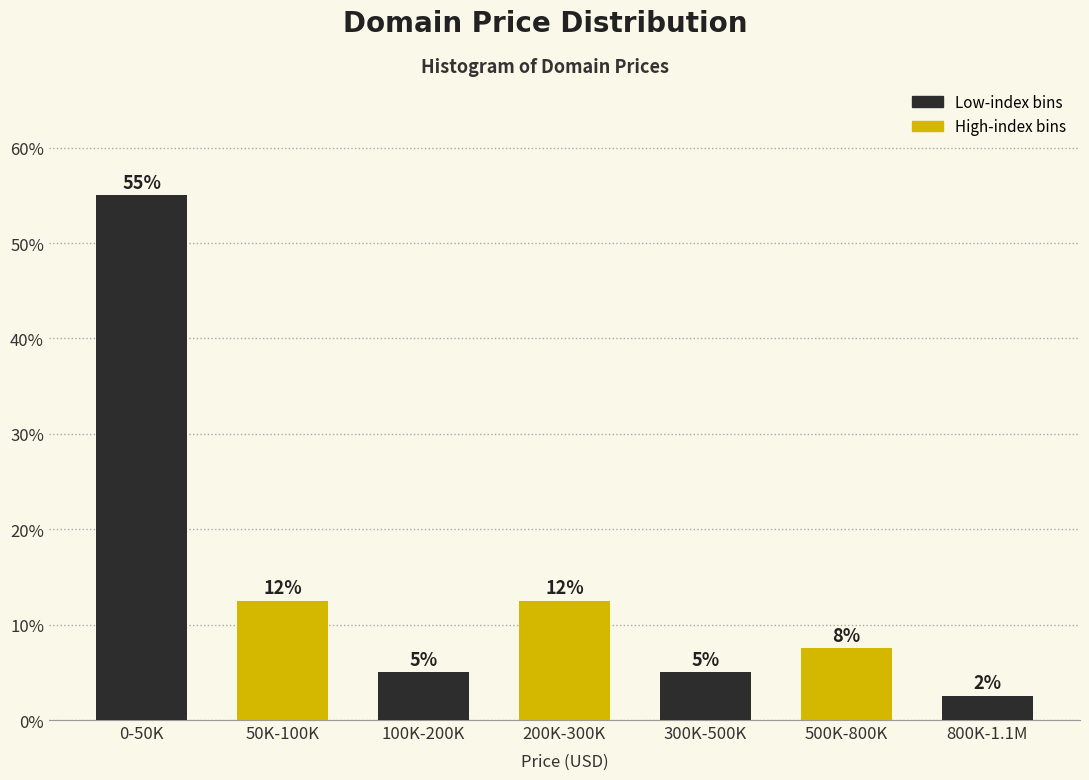

How many bars are there in total?

7